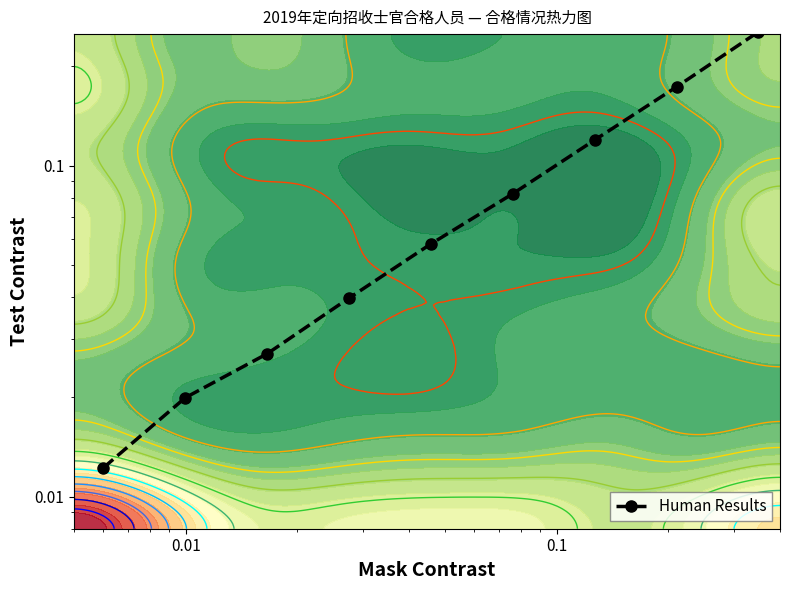

What is the difference between the maximum and minimum values?

0.2